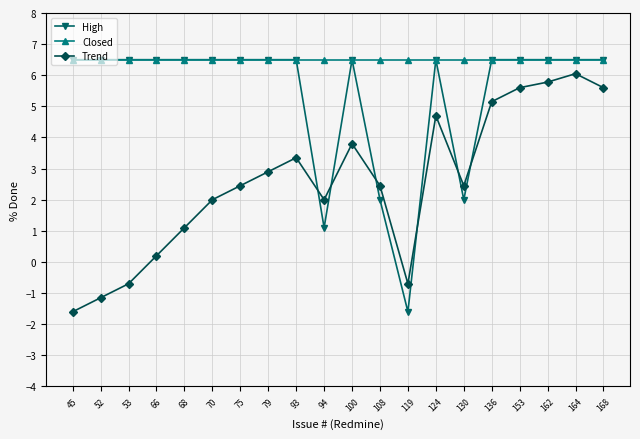

What is the value of the Trend point at the 7th from the left?

2.5